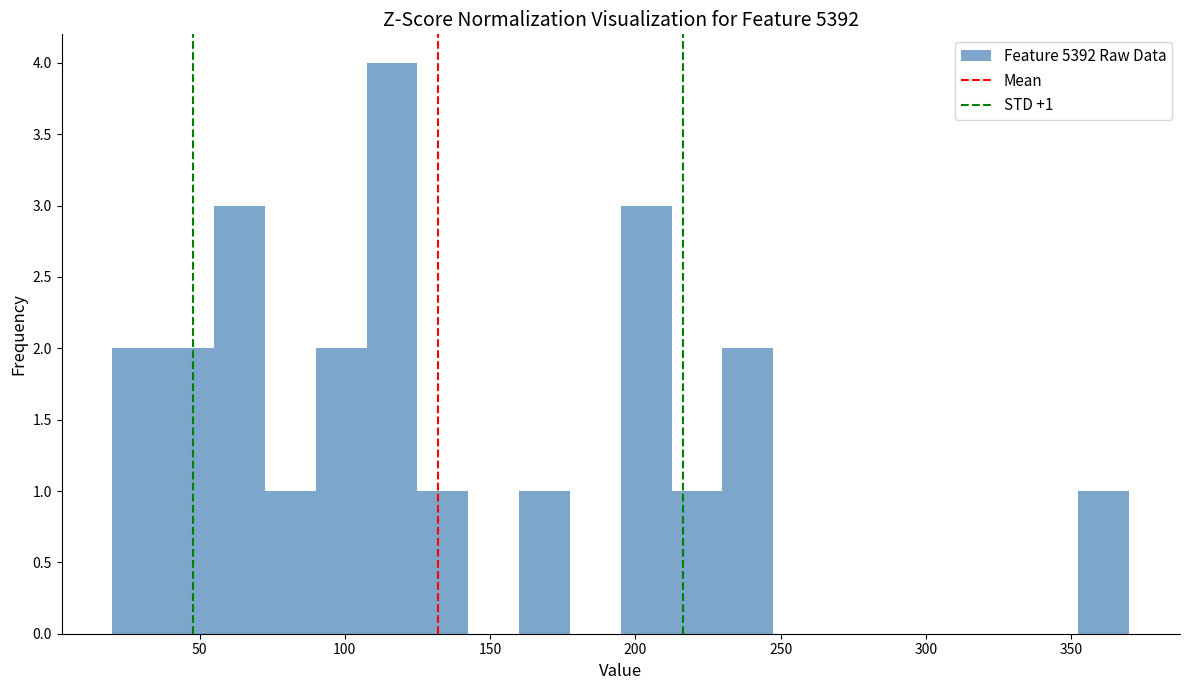

Around what value on the x-axis is the tallest bar? Give the approximate position of its centre, as read against the axis.

115